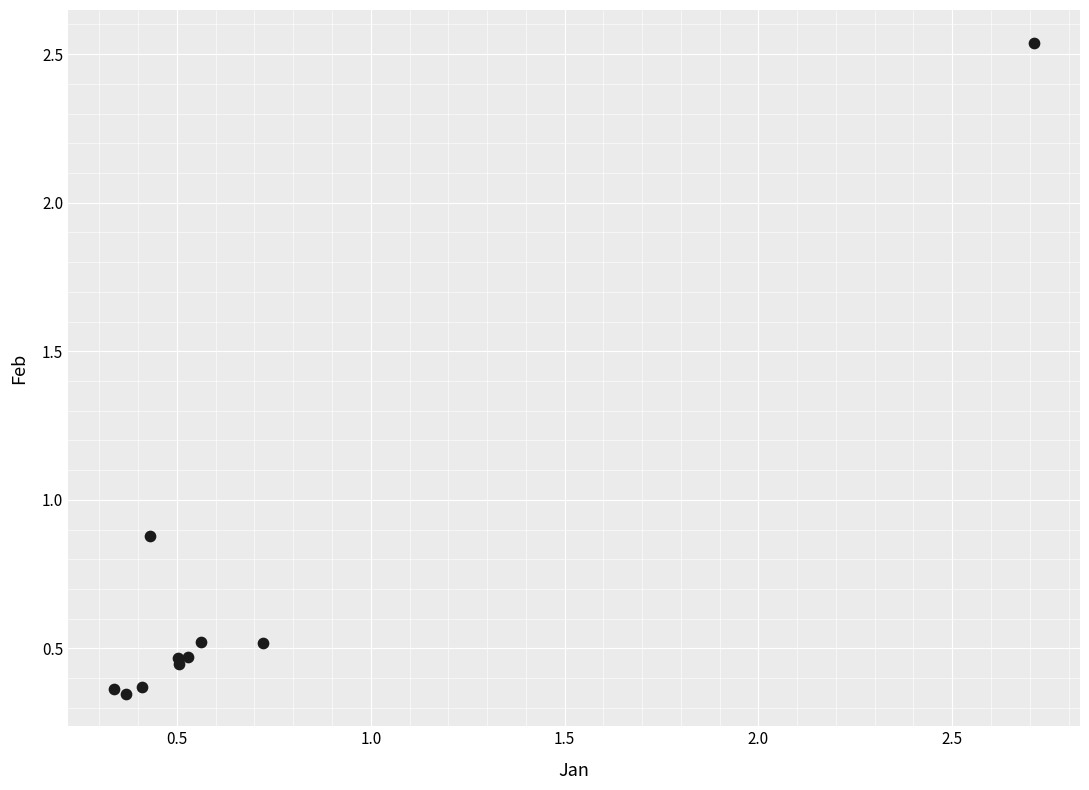

What Y value in the scatter plot is closest to 1?

0.9